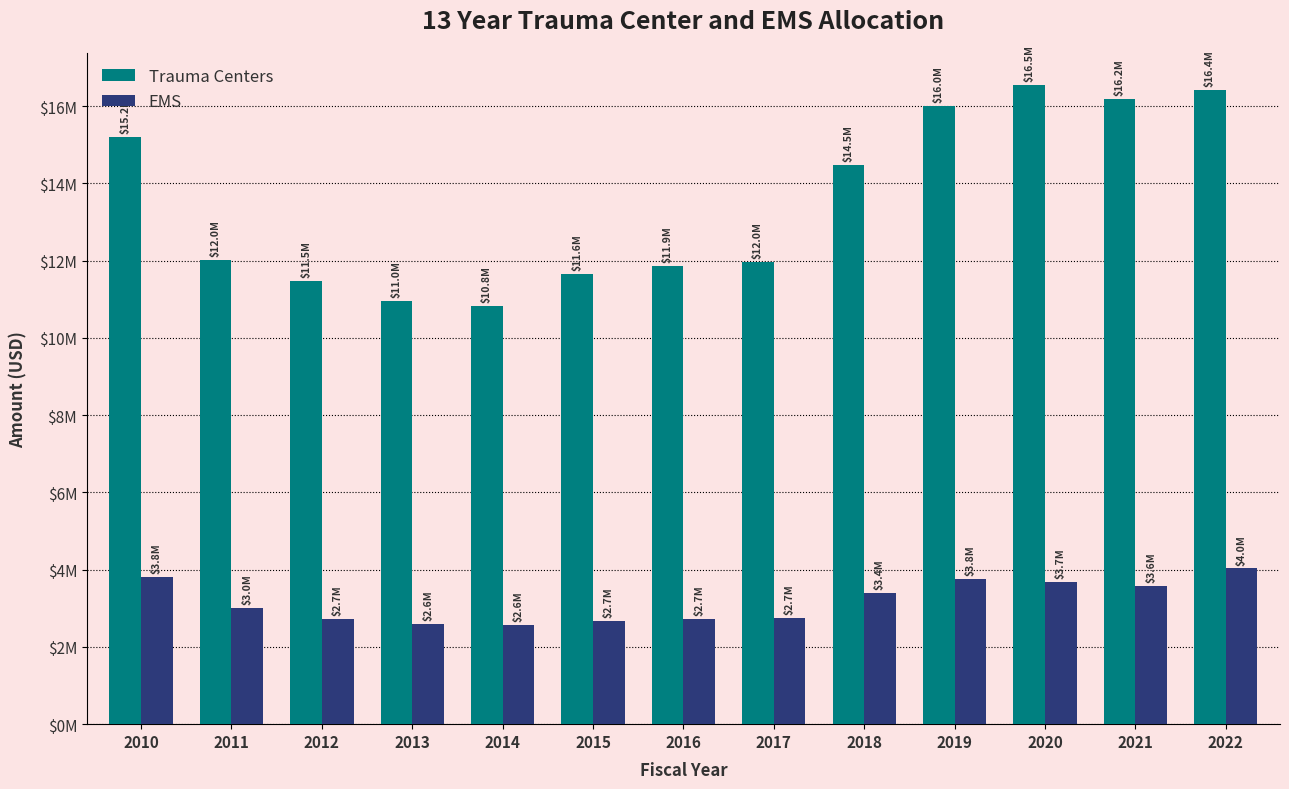

Rank the series at 2021 from lowest to highest value.

EMS, Trauma Centers